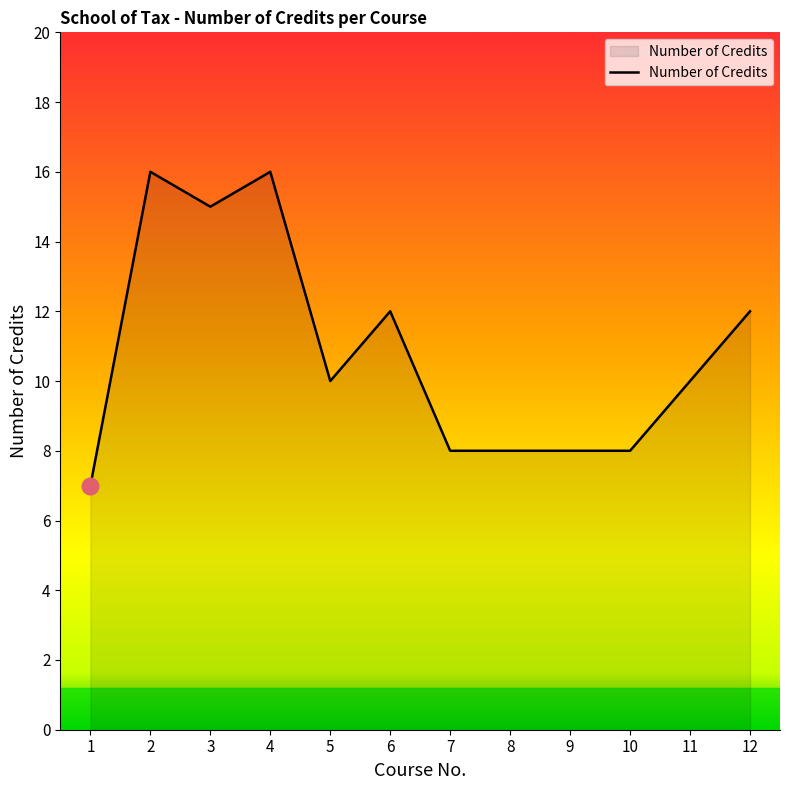

True or false: the data shows 12 at 10.

False